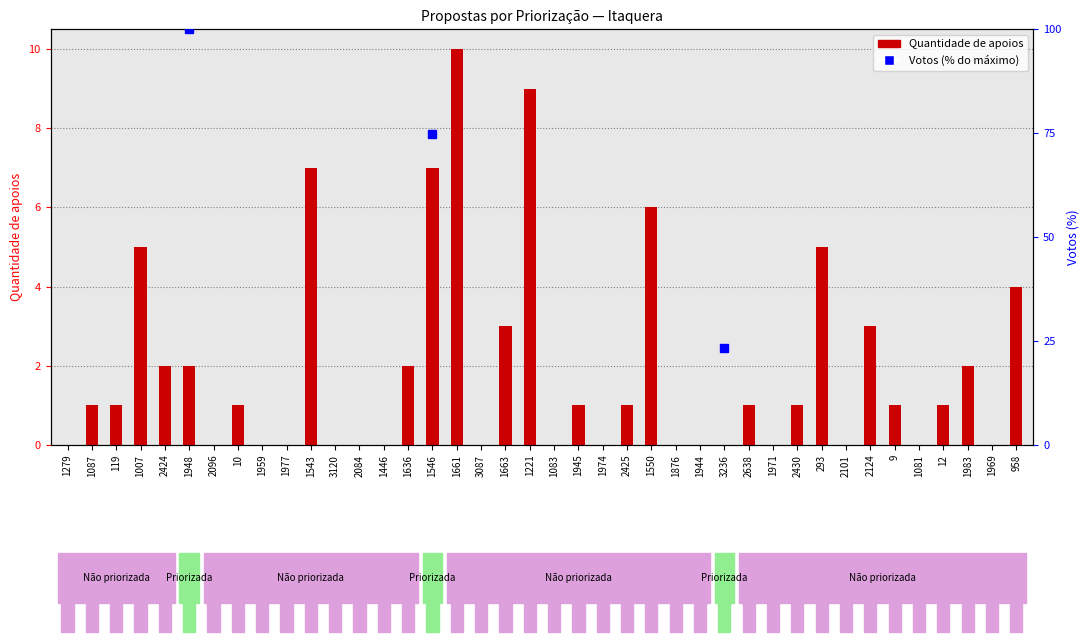

Which label corresponds to the largest value in the chart?

1661